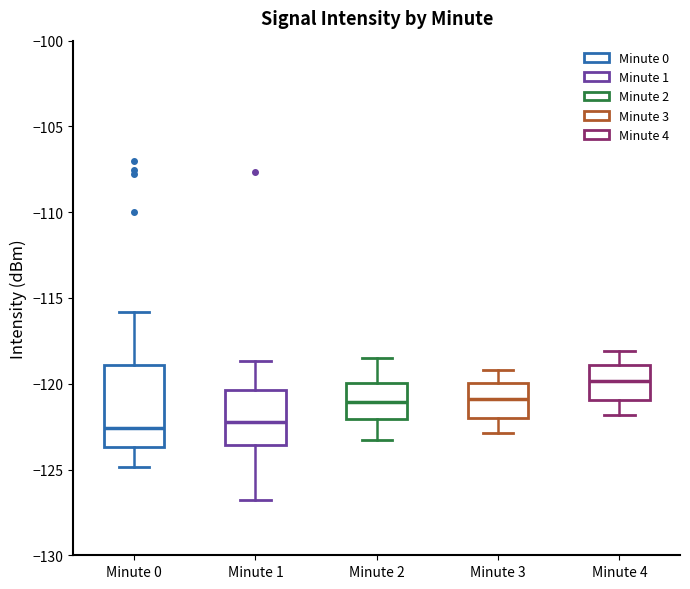

Reading left to right, transcribe this box plot: for each box, give where its median line is, the range the box spans, and where its two whiskers end, as read against the y-axis. The values are not printed on the chart, so give them approximately, as read against the axis.

Minute 0: median -122.5, box -123.5 to -119.0, whiskers -125.0 to -116.0
Minute 1: median -122.0, box -123.5 to -120.5, whiskers -127.0 to -118.5
Minute 2: median -121.0, box -122.0 to -120.0, whiskers -123.5 to -118.5
Minute 3: median -121.0, box -122.0 to -120.0, whiskers -123.0 to -119.0
Minute 4: median -120.0, box -121.0 to -119.0, whiskers -122.0 to -118.0